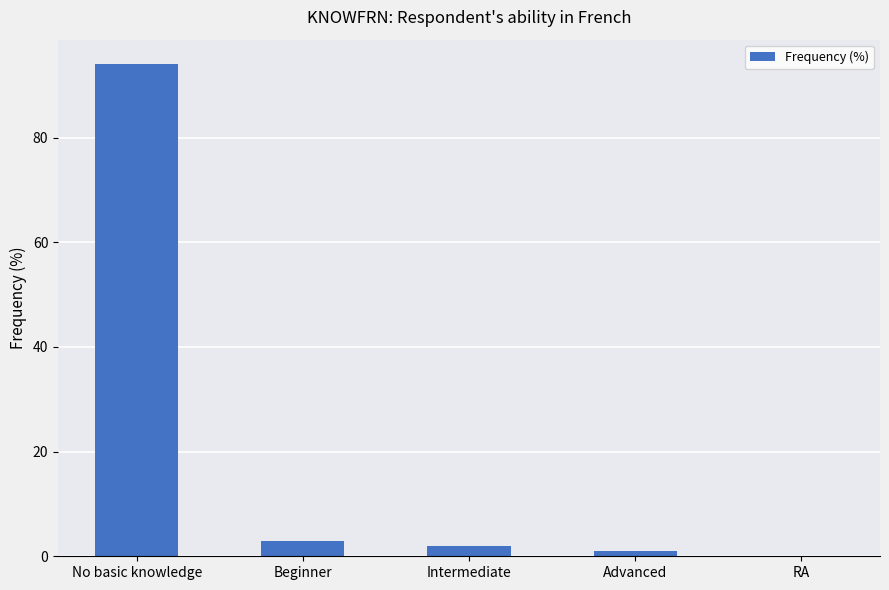

What is the change in value from Beginner to Advanced?

-2